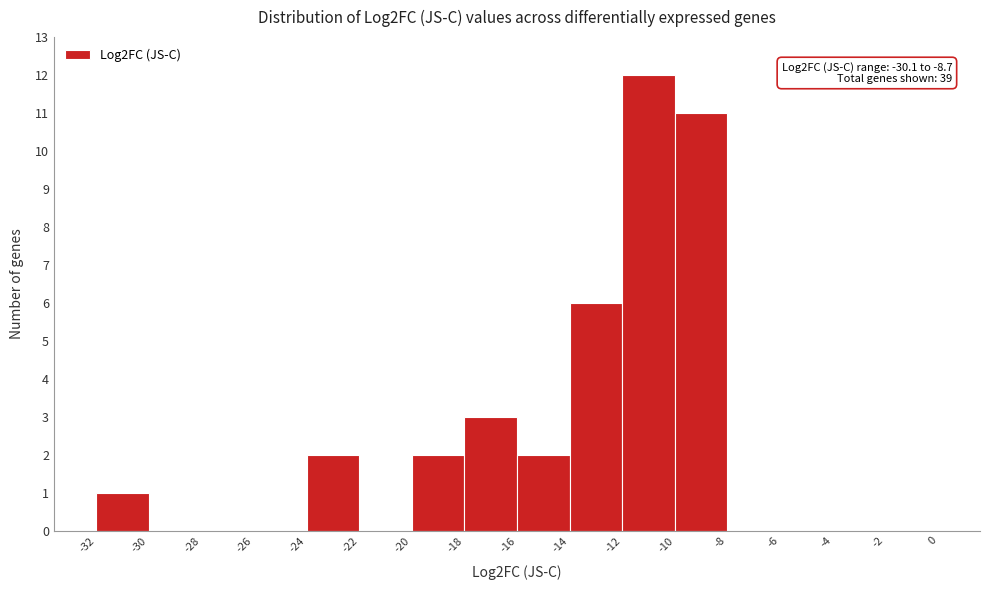

Over which range of the x-axis is the bar tallest?

-12 to -10